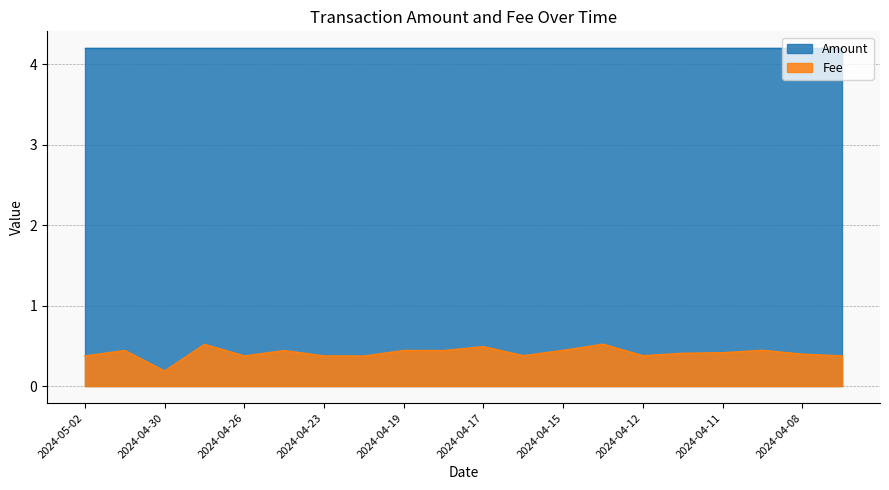

Rank the series at 2024-04-17 from highest to lowest value.

Amount, Fee